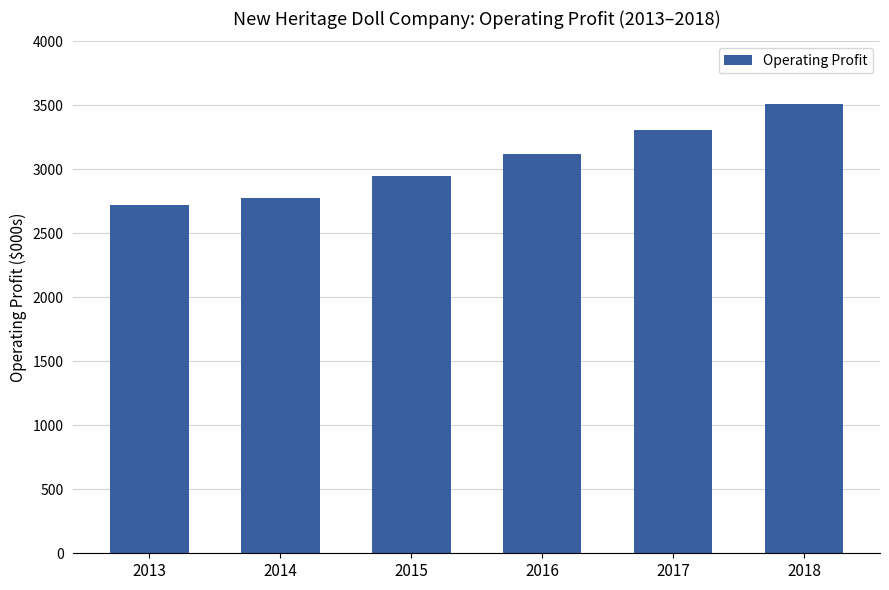

What is the value of the 5th bar from the left?

3310.1